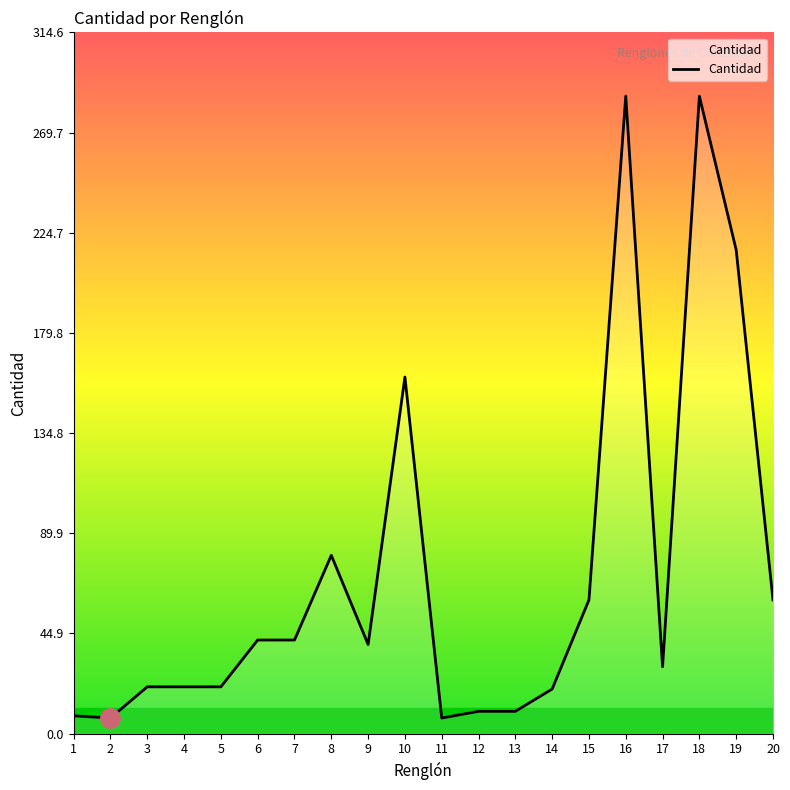

Where is the data nearest to the value 146?

10